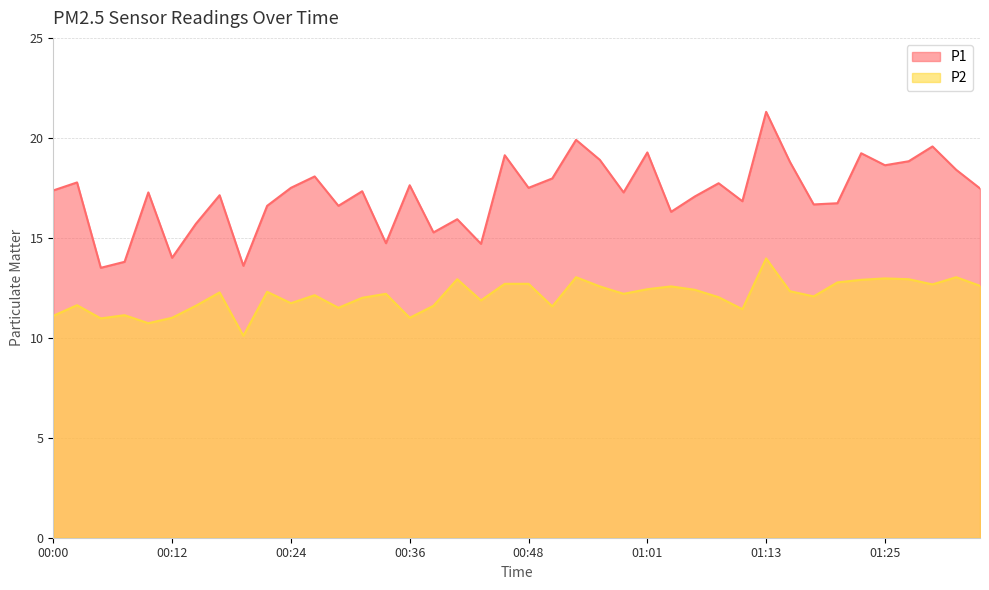

Which series has the largest total across all categories?

P1